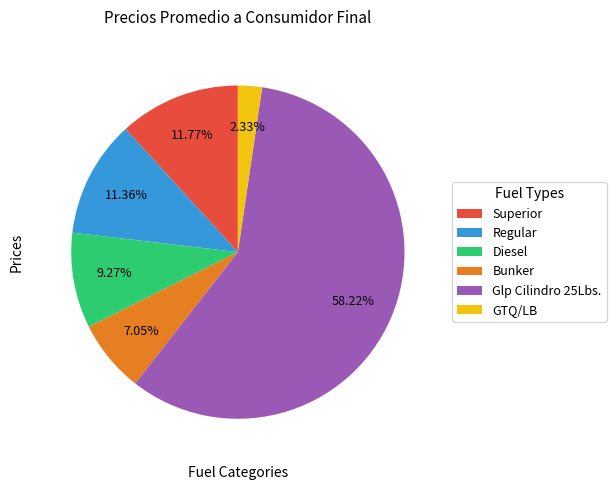

Count the number of slices in the pie.

6